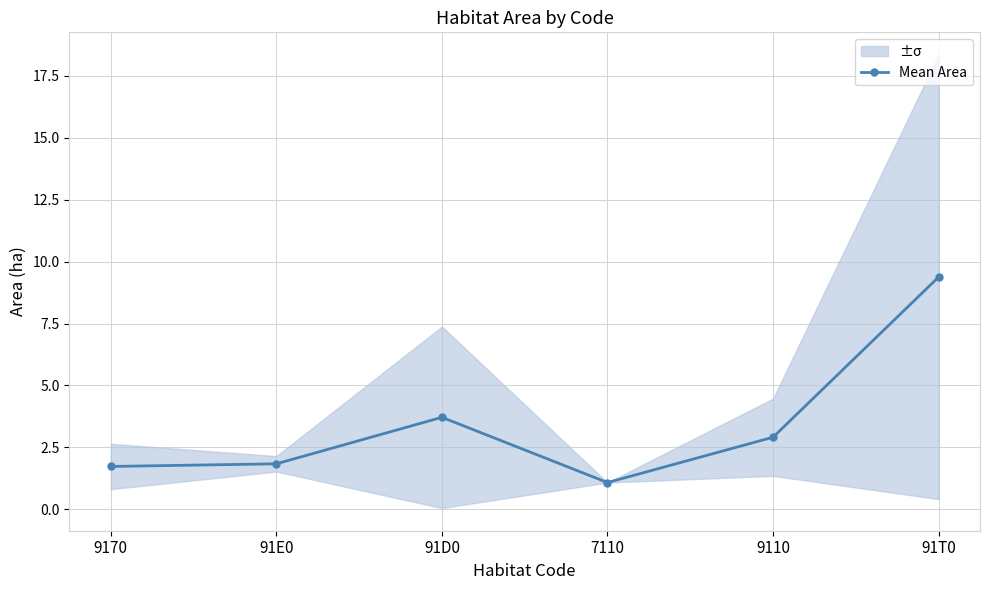

What is the approximate value at 9110?

2.9